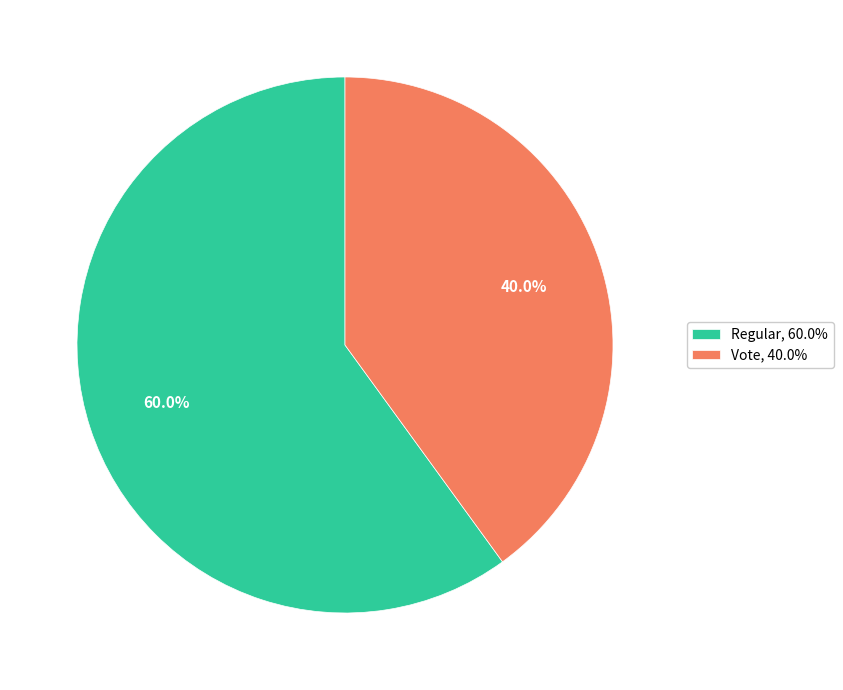

Combined, do Vote and Regular account for over 50%?

Yes